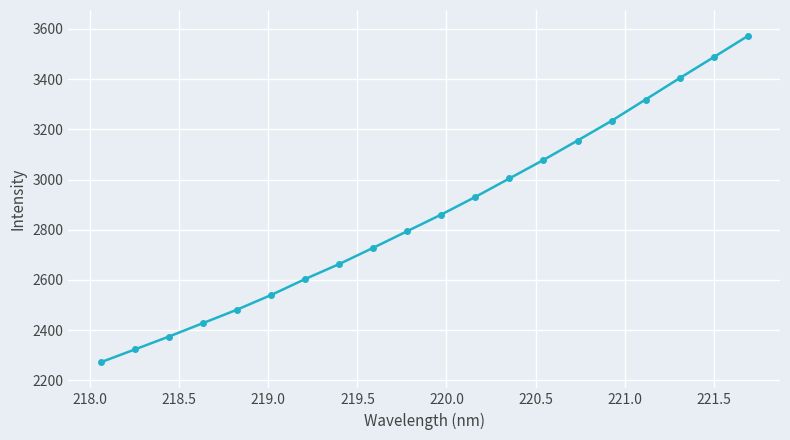

True or false: the data has more than 0 interior local peaks.

False